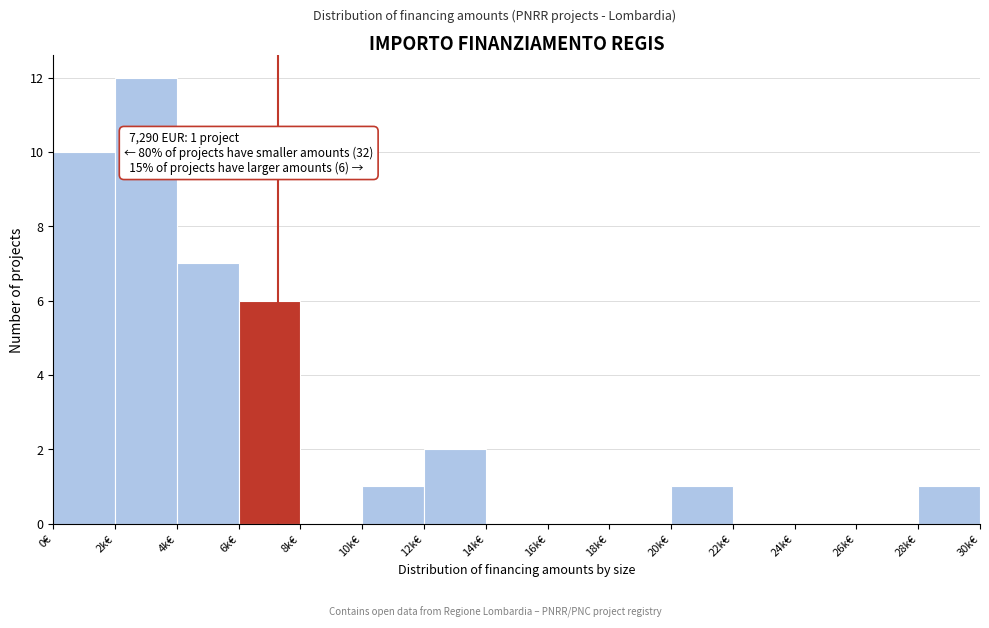

Reading left to right, what are all the values shown in this chart?

0€=10	2k€=12	4k€=7	6k€=6	8k€=0	10k€=1	12k€=2	14k€=0	16k€=0	18k€=0	20k€=1	22k€=0	24k€=0	26k€=0	28k€=1